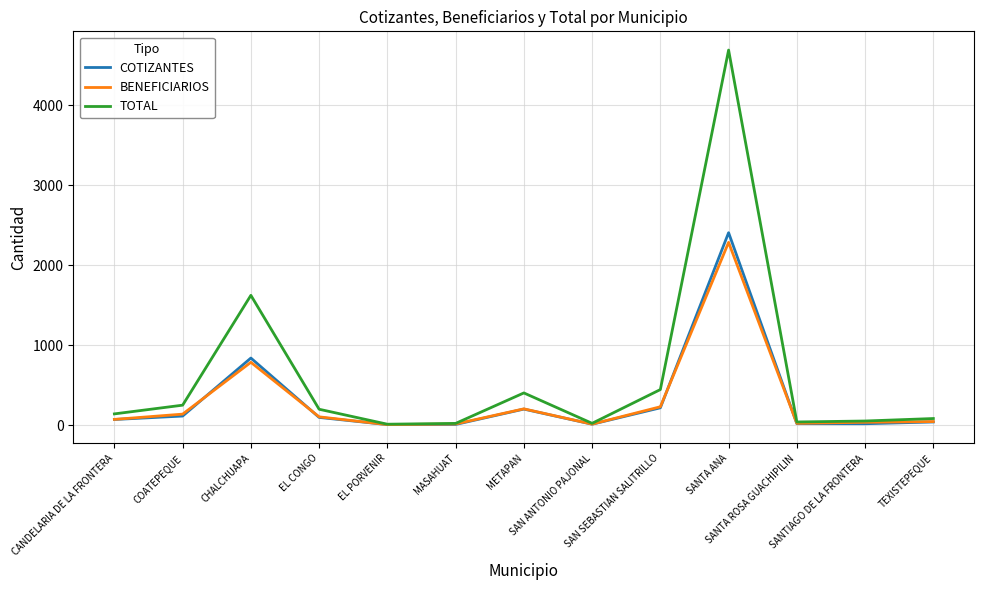

What is the maximum value for TOTAL?

4687